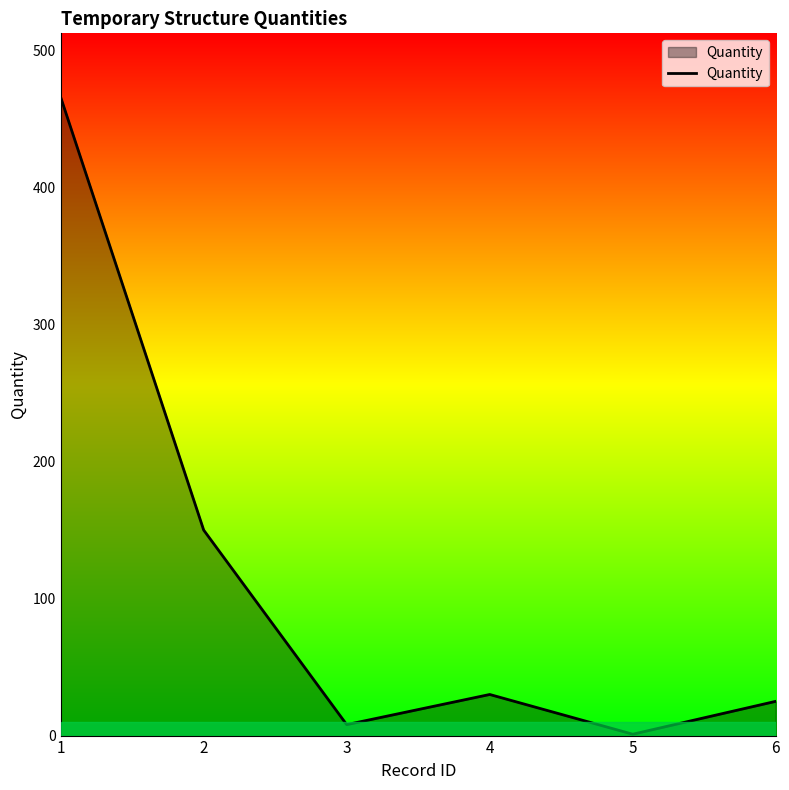

What is the average value?

113